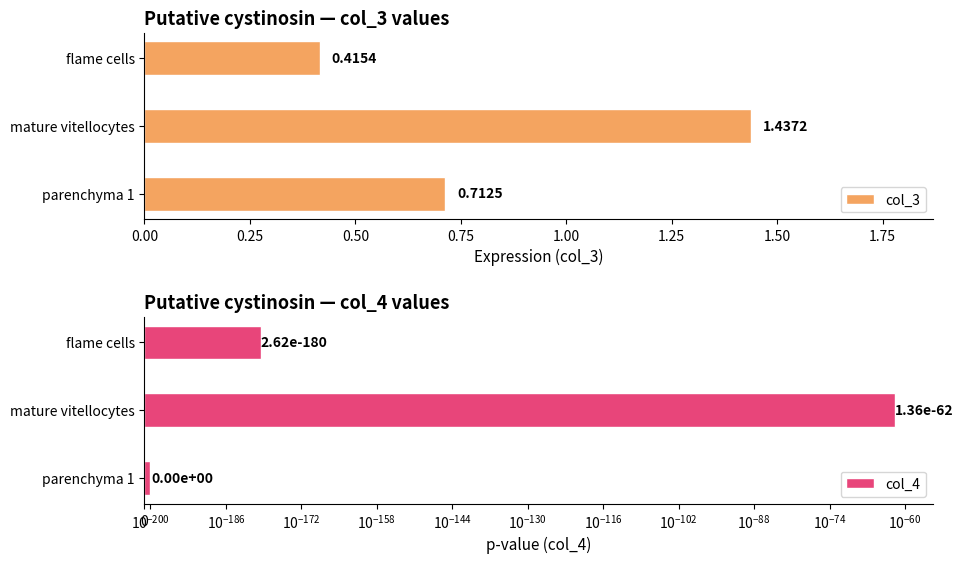

Is it true that col_3 equals 1.4 at mature vitellocytes?

True